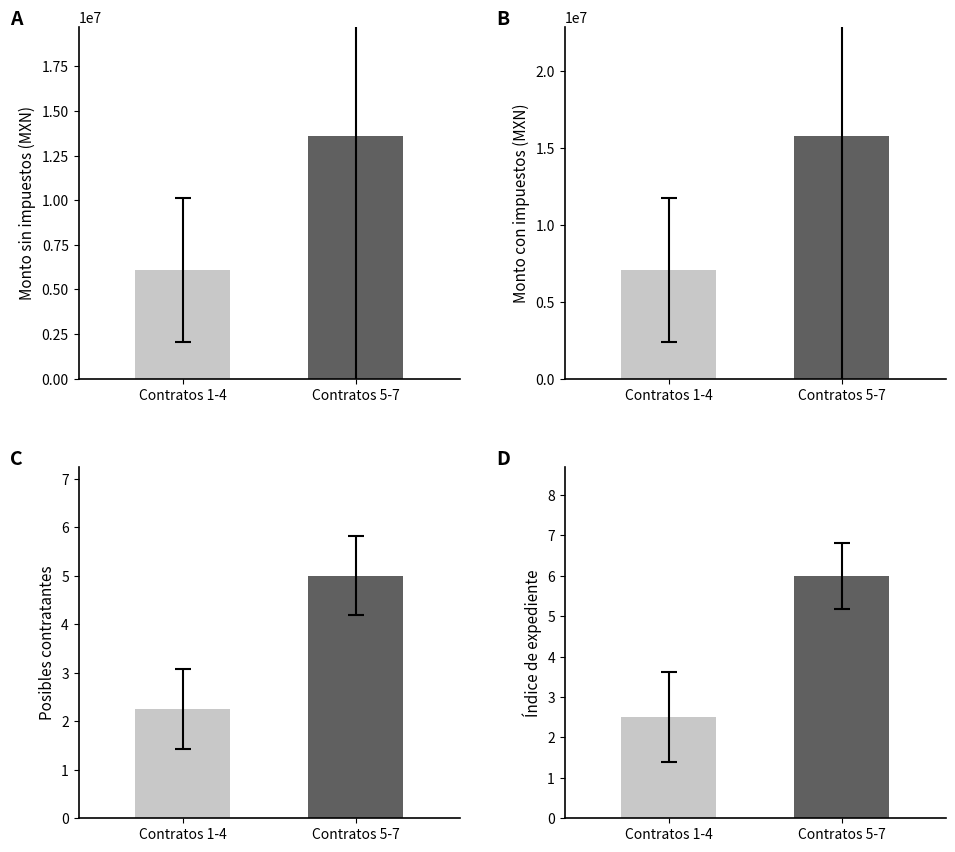

Which series has the largest total across all categories?

Monto con impuestos